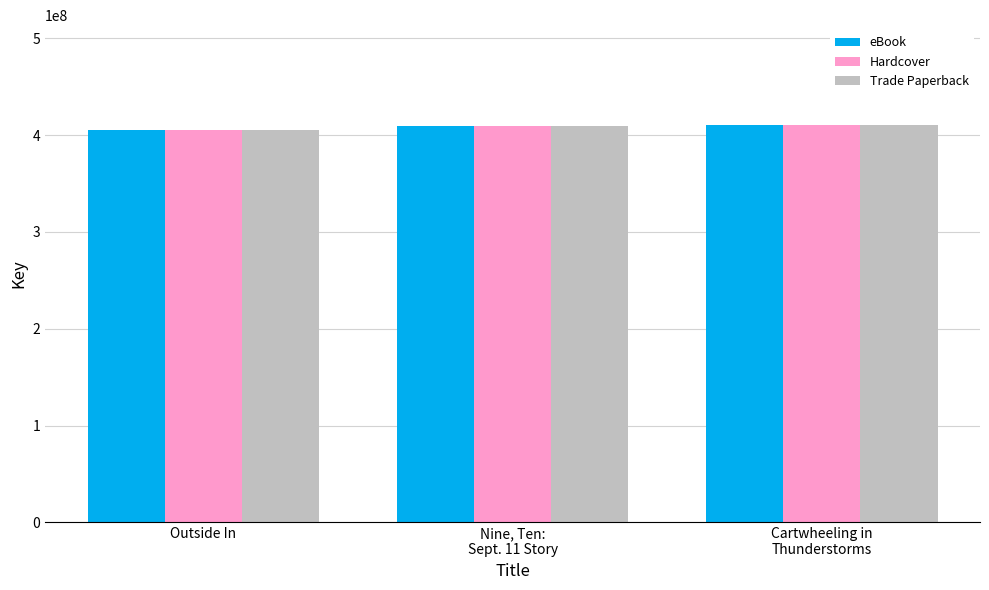

What is the average value of the Trade Paperback series?

408455987